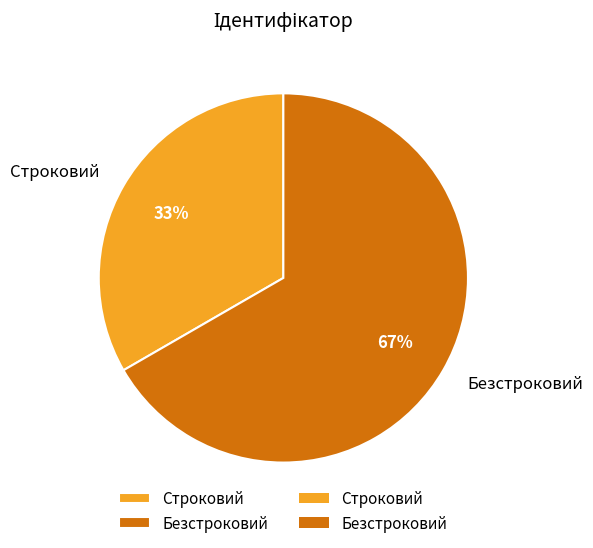

Rank the categories by value from lowest to highest.

Строковий, Безстроковий